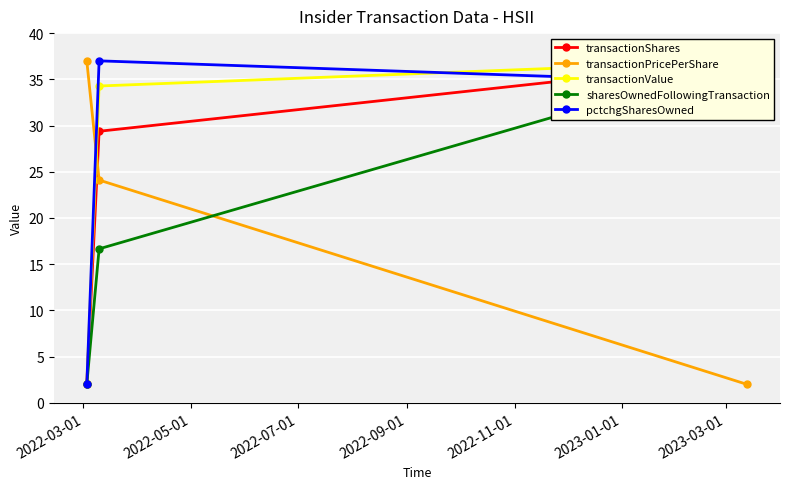

What is the minimum value for transactionPricePerShare?

2.0